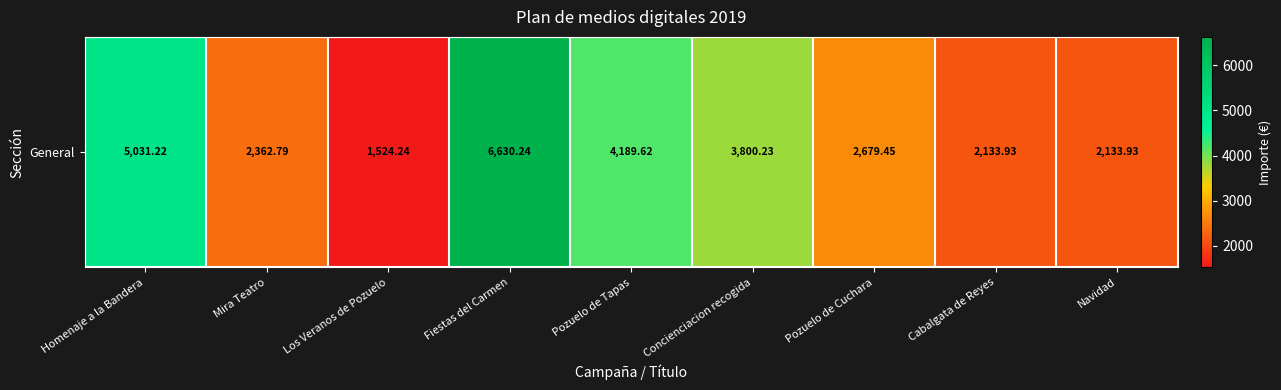

Reading left to right, transcribe all the data shown in this chart.

Homenaje a la Bandera=5031.2	Mira Teatro=2362.8	Los Veranos de Pozuelo=1524.2	Fiestas del Carmen=6630.2	Pozuelo de Tapas=4189.6	Concienciacion recogida=3800.2	Pozuelo de Cuchara=2679.4	Cabalgata de Reyes=2133.9	Navidad=2133.9